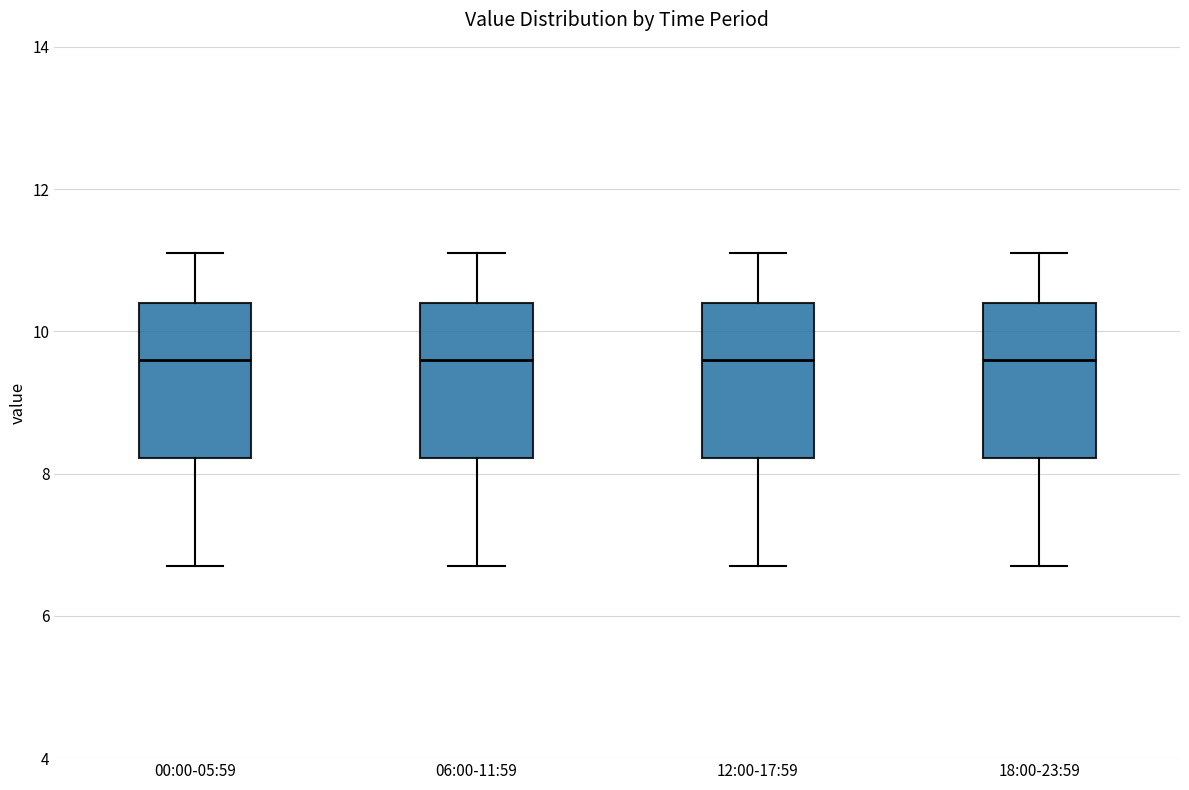

Reading left to right, transcribe this box plot: for each box, give where its median line is, the range the box spans, and where its two whiskers end, as read against the y-axis. The values are not printed on the chart, so give them approximately, as read against the axis.

00:00-05:59: median 9.6, box 8.2 to 10.4, whiskers 6.8 to 11.2
06:00-11:59: median 9.6, box 8.2 to 10.4, whiskers 6.8 to 11.2
12:00-17:59: median 9.6, box 8.2 to 10.4, whiskers 6.8 to 11.2
18:00-23:59: median 9.6, box 8.2 to 10.4, whiskers 6.8 to 11.2